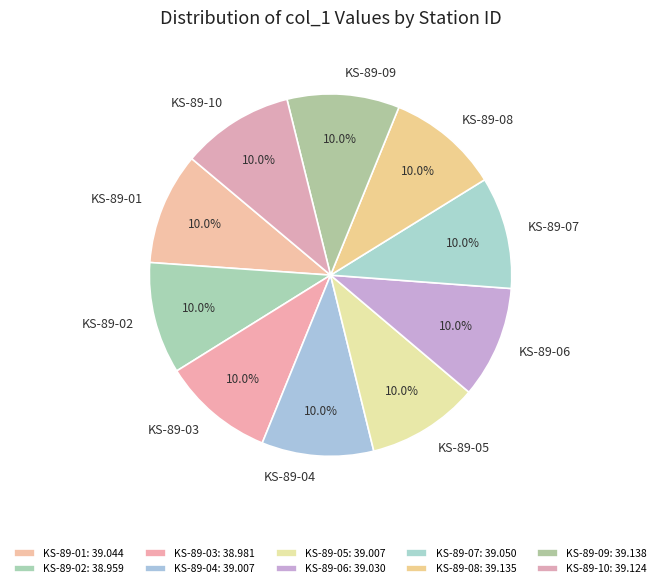

To the nearest percent, what is the combined percentage of KS-89-02 and KS-89-09?

20%